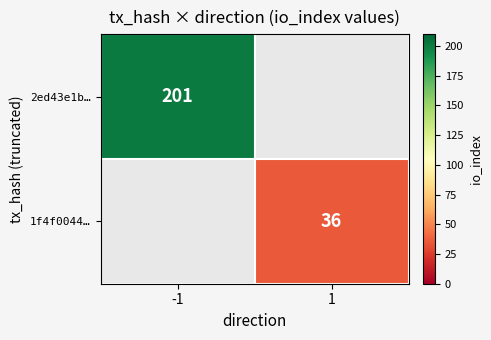

The value of 2ed43e1b… at -1 is 359. True or false?

False